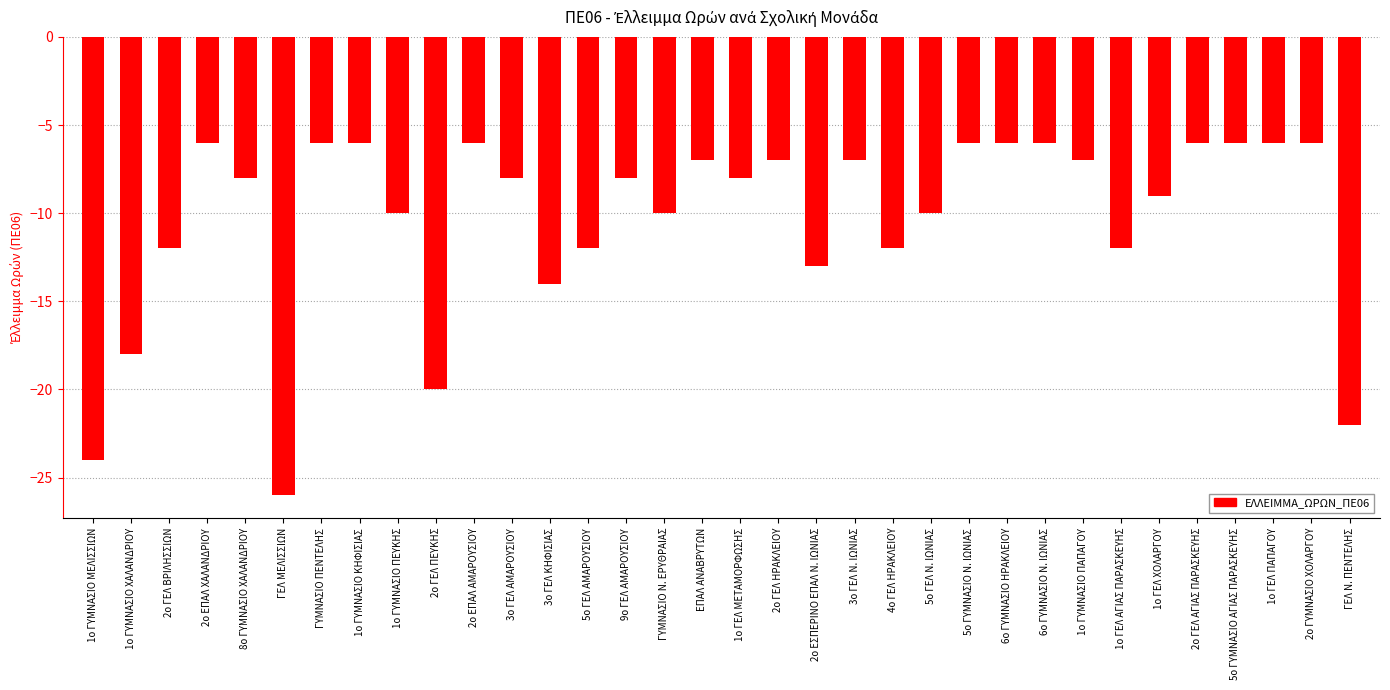

What is the maximum value shown in the chart?

-6